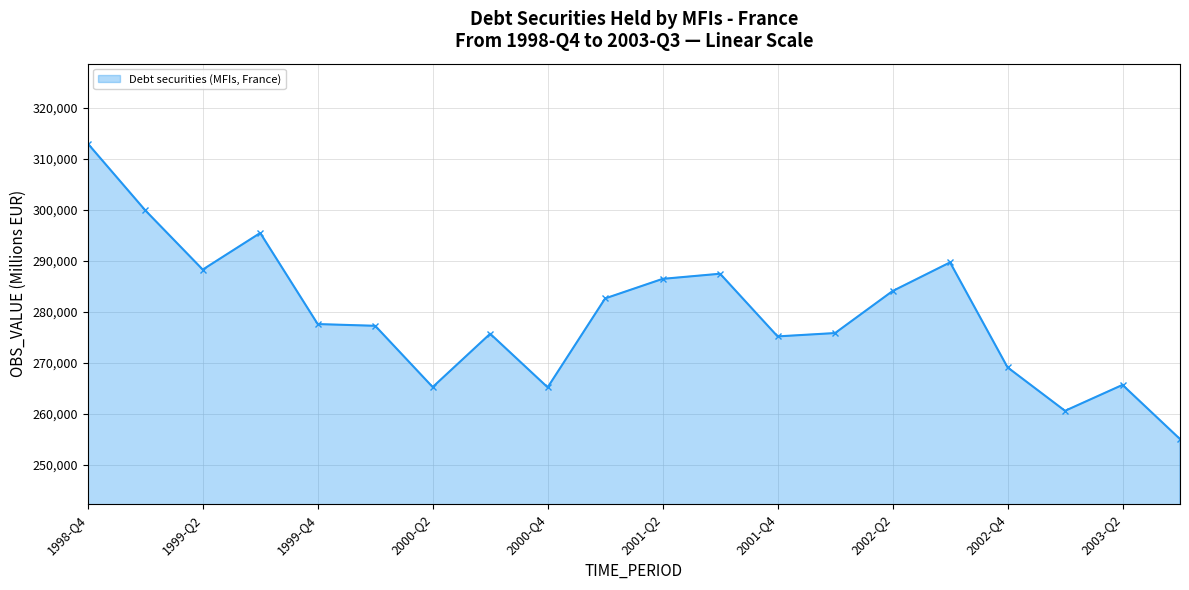

How many categories are shown in the chart?

20